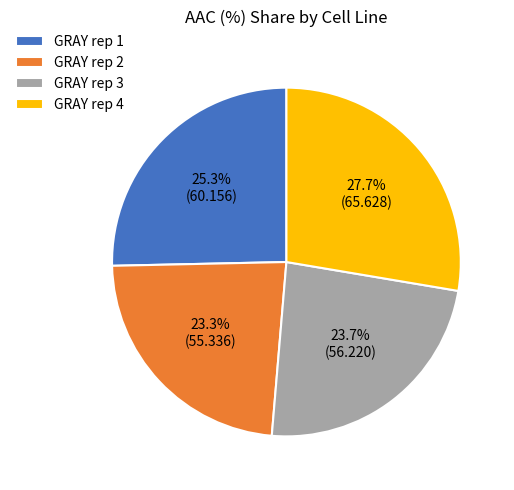

How many segments does this pie chart have?

4